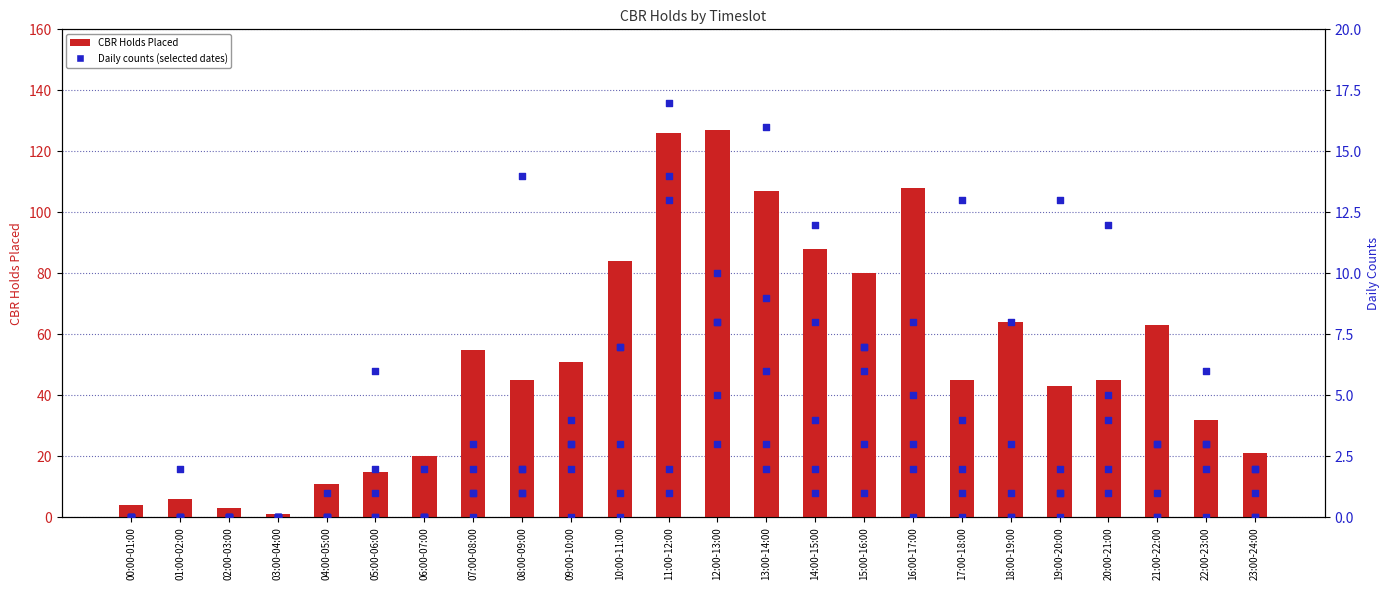

What is the change in value from 11:00-12:00 to 15:00-16:00?

-46